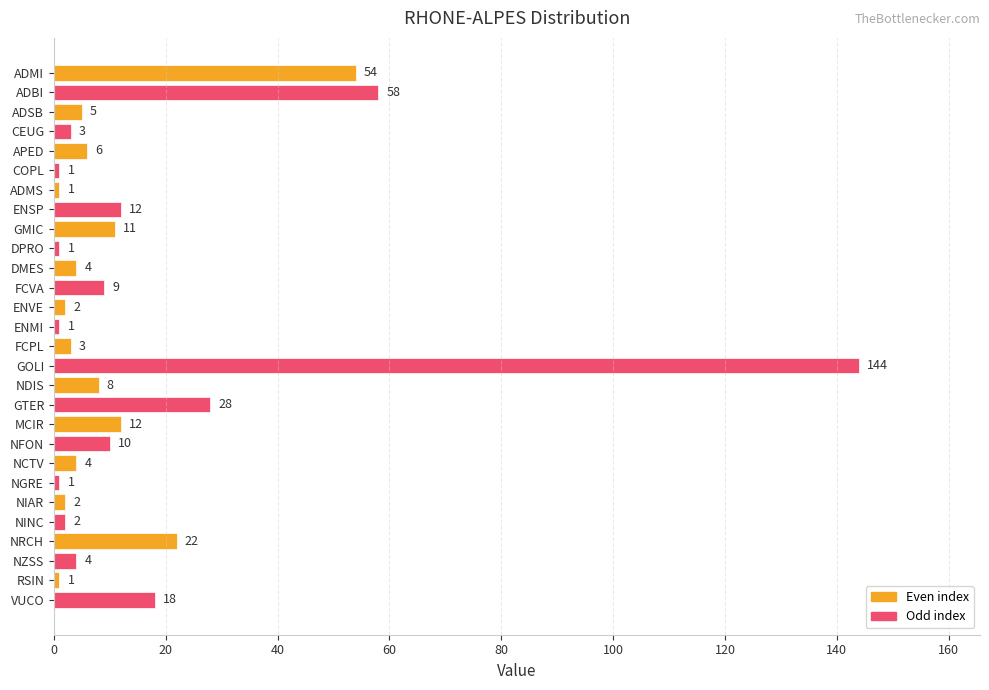

What is the difference between the second highest and minimum values?

57